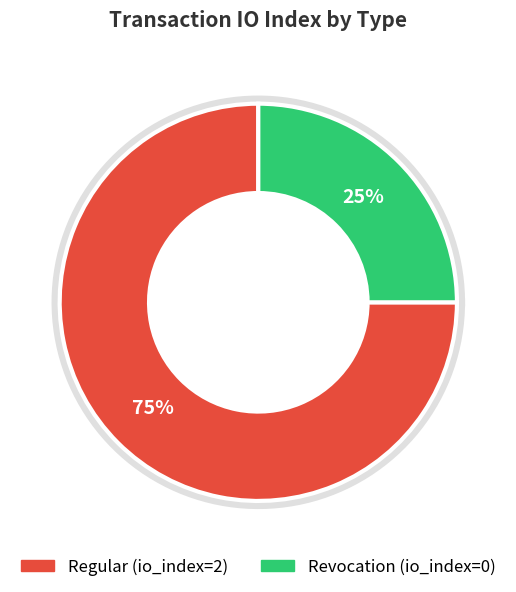

Does any single category account for the majority?

Yes